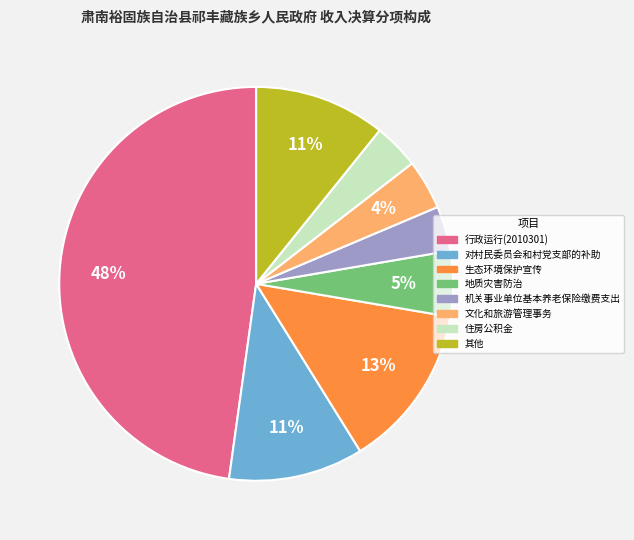

Is there a majority slice in this chart?

No